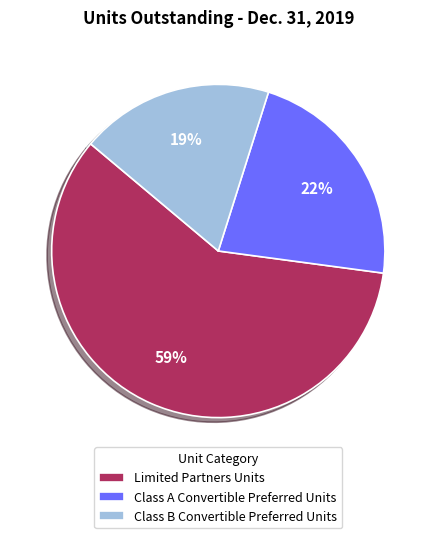

To the nearest percent, what portion does Limited Partners Units represent?

59%